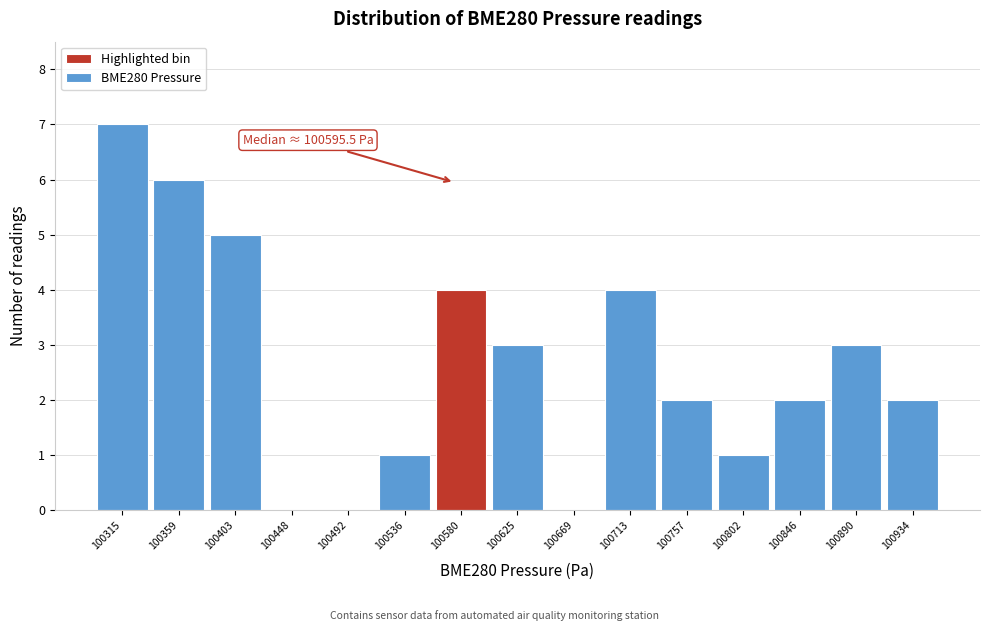

Reading right to left, extract all data points from this chart.

100934=2	100890=3	100846=2	100802=1	100757=2	100713=4	100669=0	100625=3	100580=4	100536=1	100492=0	100448=0	100403=5	100359=6	100315=7